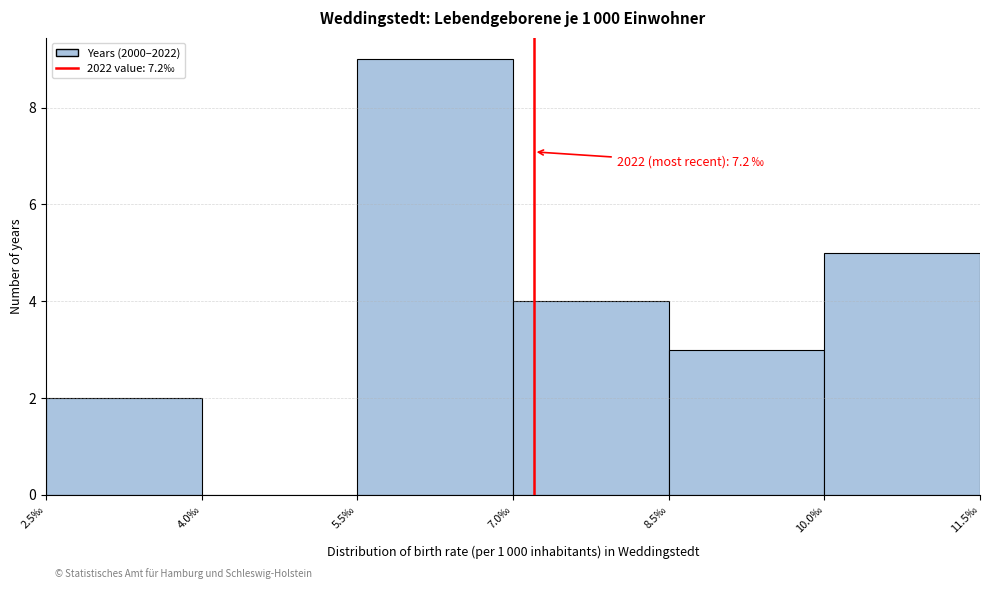

Which range on the x-axis has the tallest bar?

5.5 to 7.0